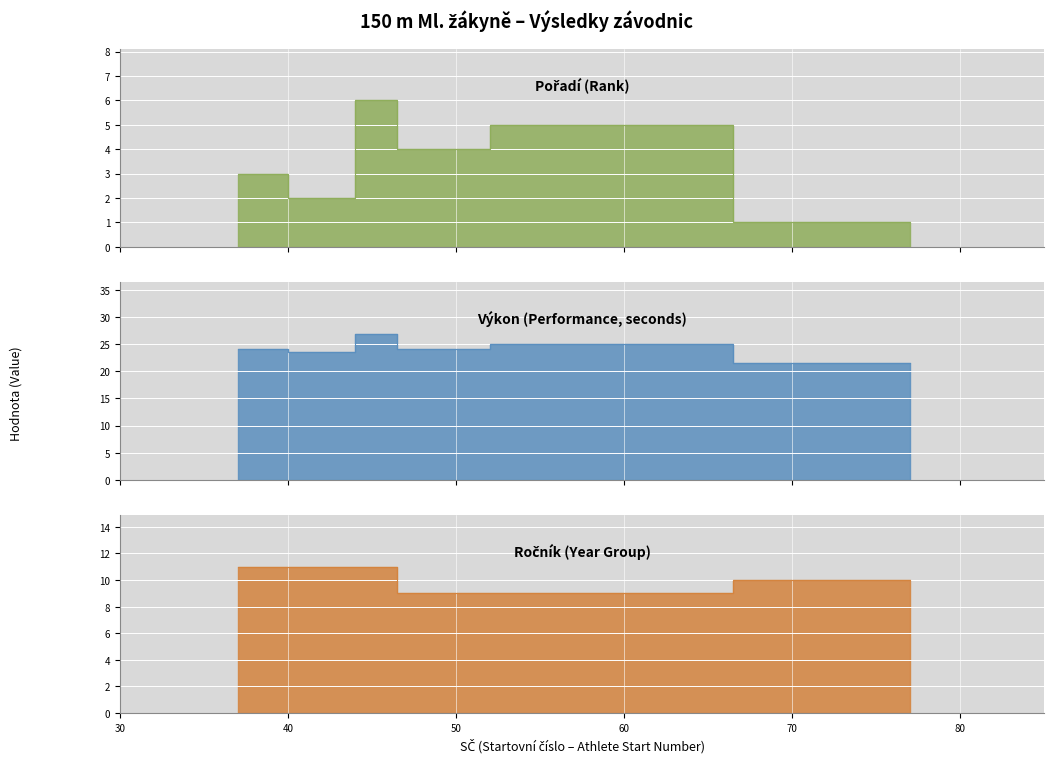

Does the chart display data point markers on the line(s)?

No